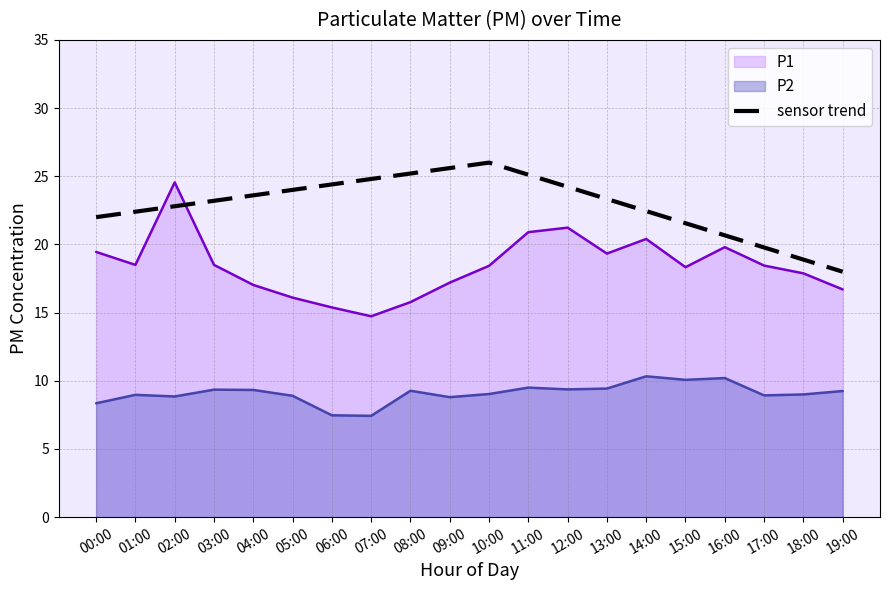

What is the ratio of the value at 00:00 to the value at 17:00?

1.1